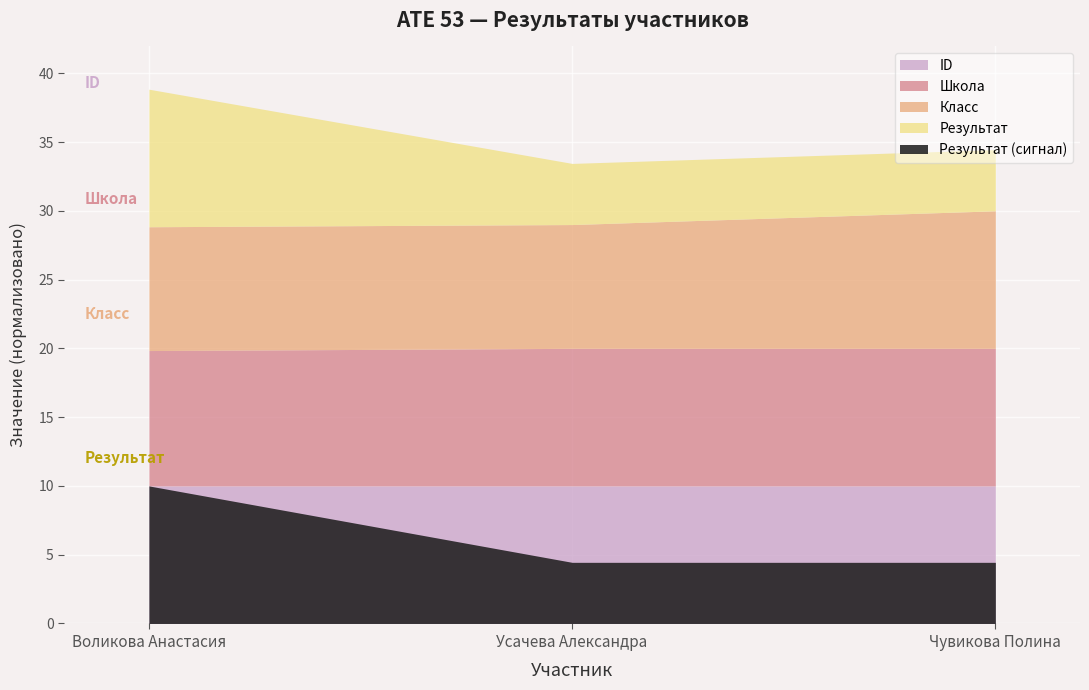

What is the label of the 3rd point from the right?

Воликова Анастасия